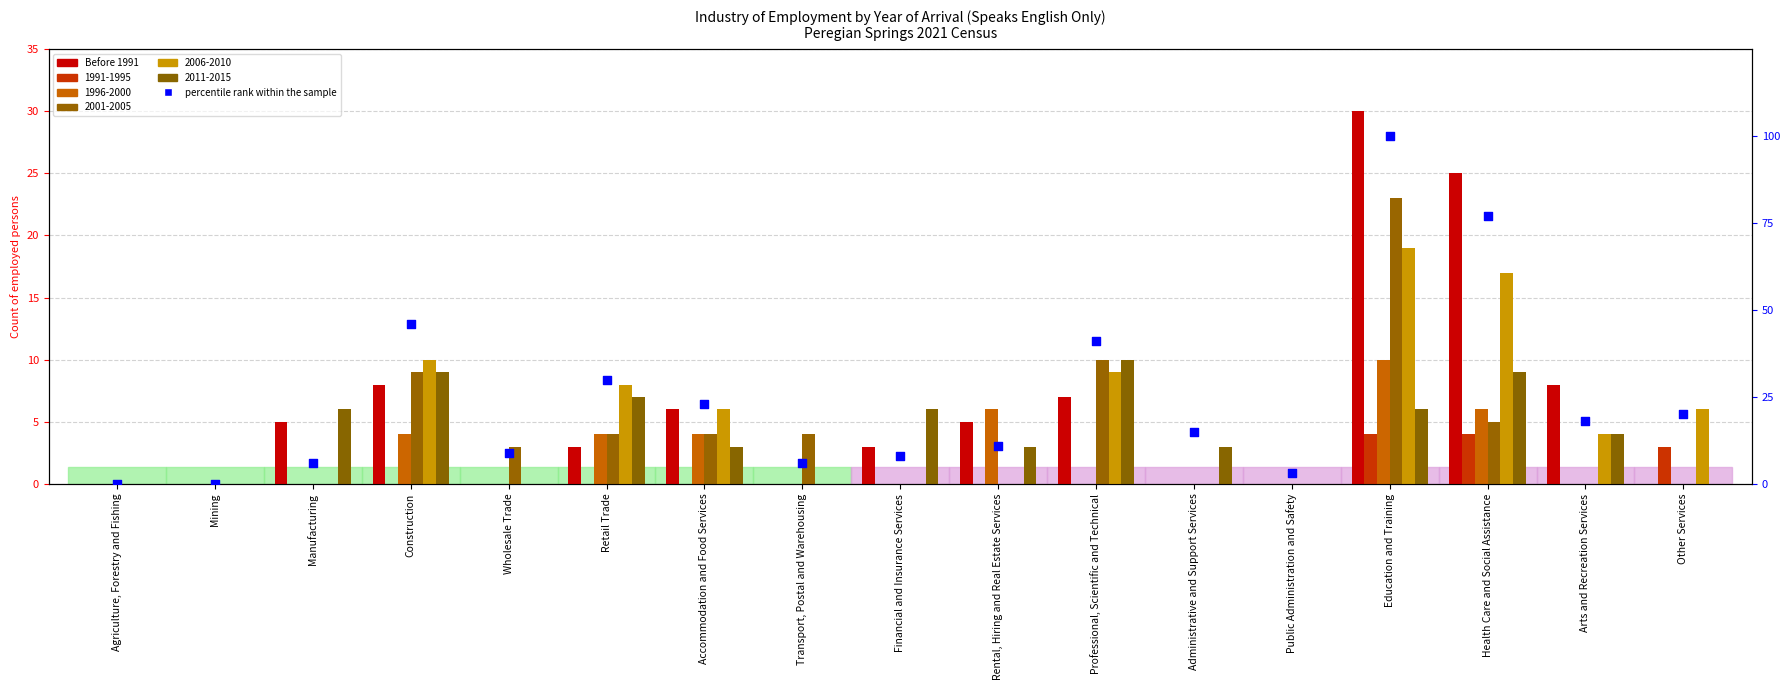

Which series has the largest total across all categories?

percentile rank within the sample